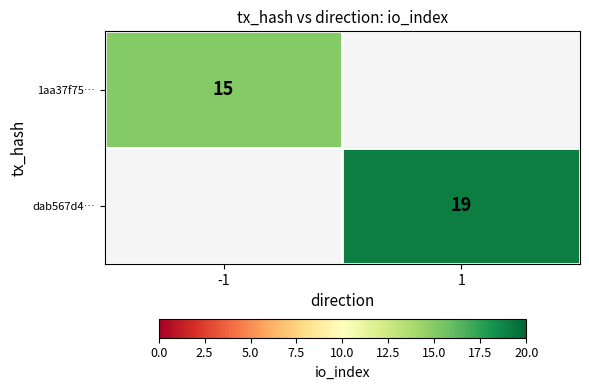

The dab567d4… series shows 19 at 1. True or false?

True